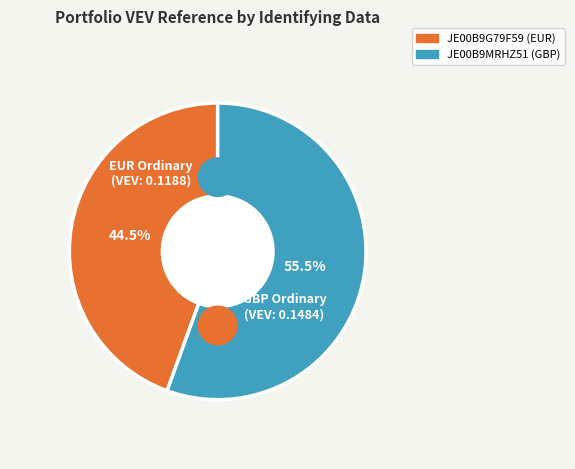

To the nearest percent, what portion does JE00B9G79F59 represent?

44%